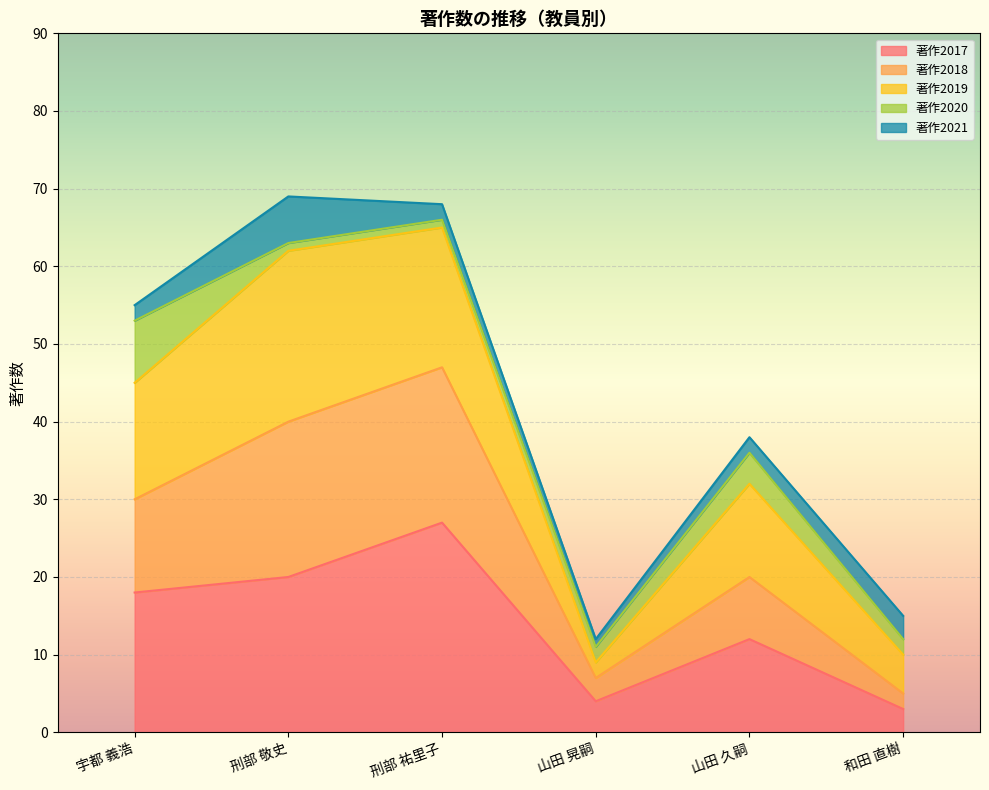

What is the total value across all series at 山田 久嗣?

38